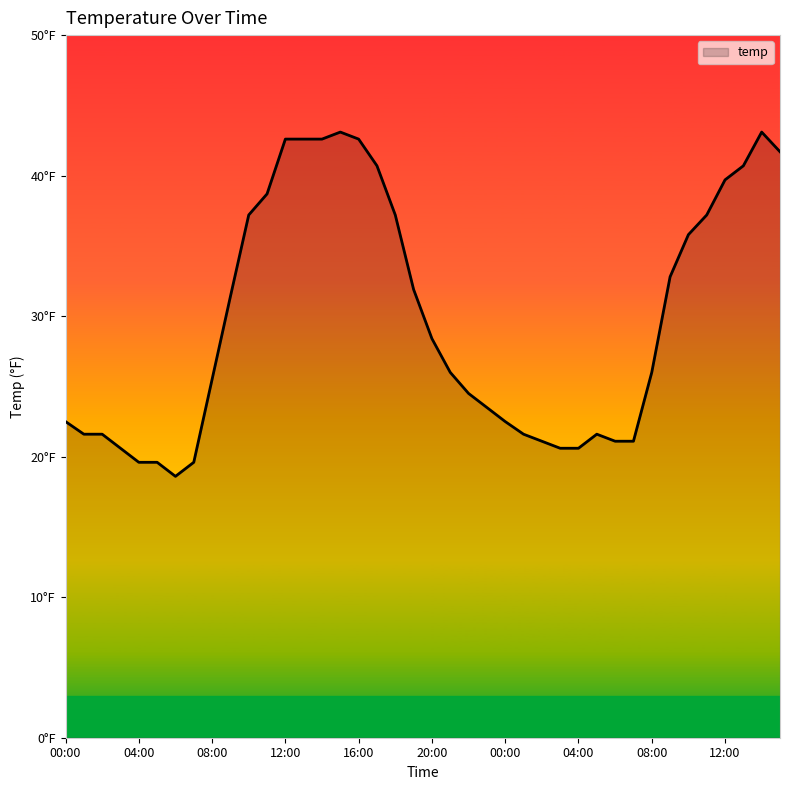

Is this an area chart (filled region under the line)?

Yes